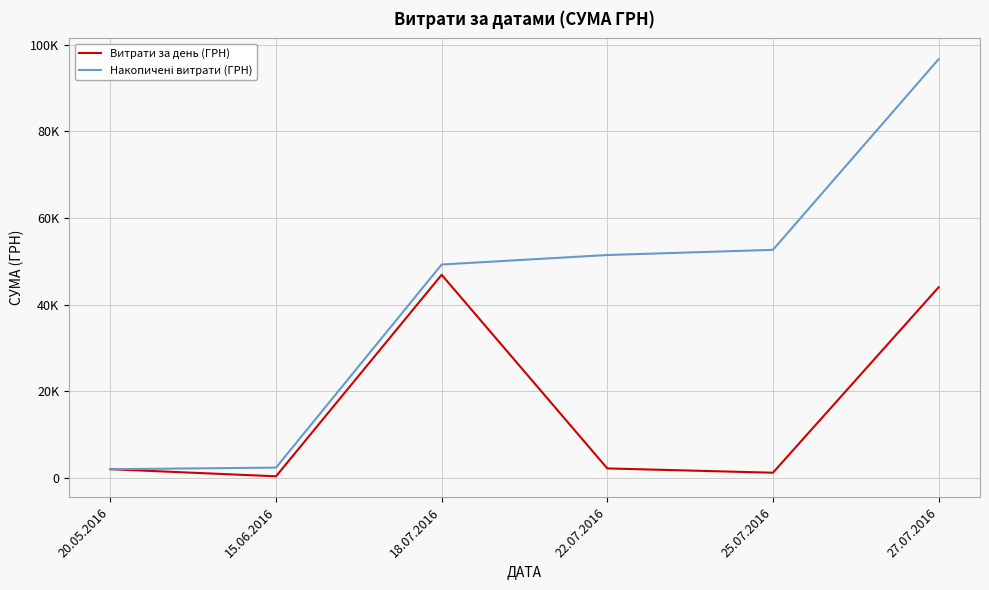

Does the chart have visible grid lines?

Yes